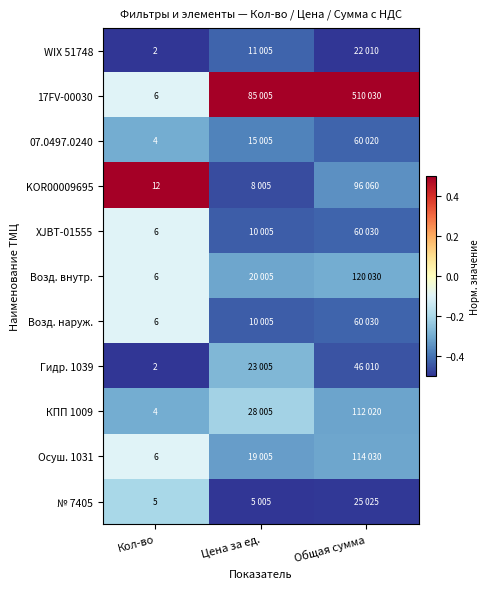

Is the value of 17FV-00030 at Кол-во greater than the value of № 7405 at Кол-во?

Yes